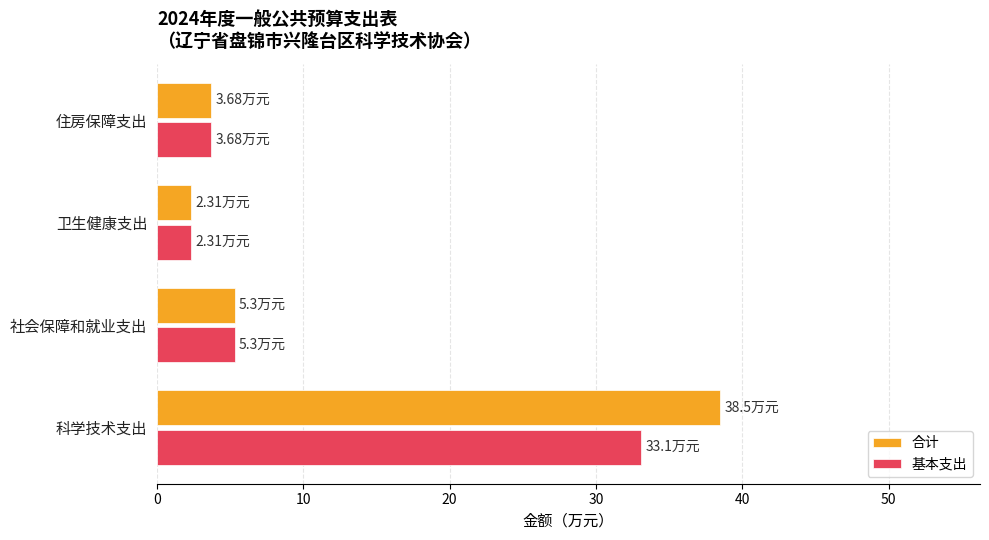

Which series has the widest spread of values?

合计